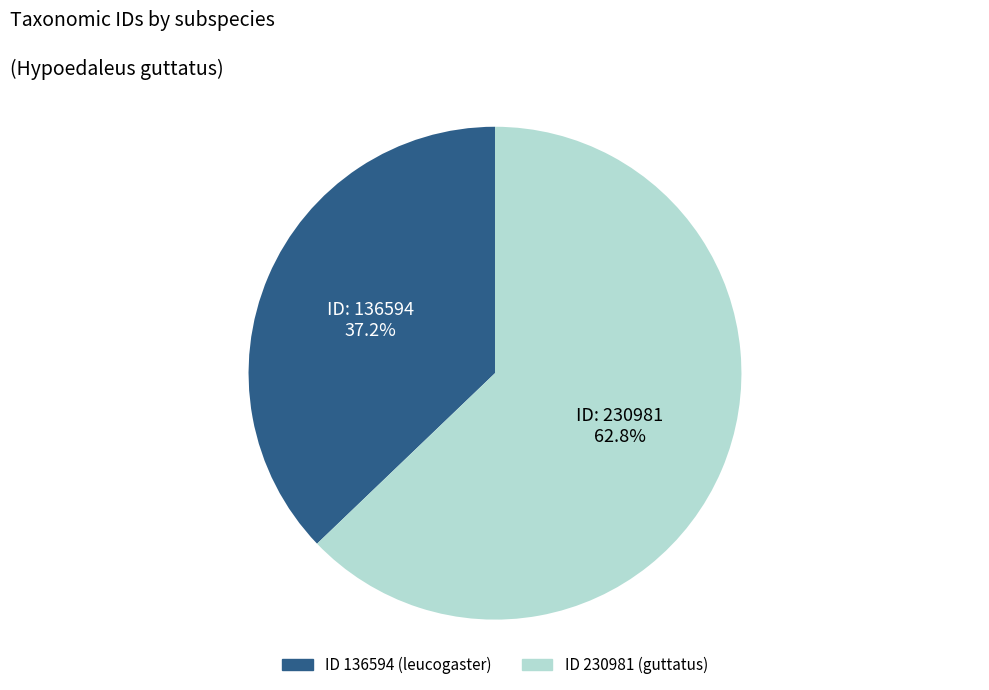

Is there a majority slice in this chart?

Yes